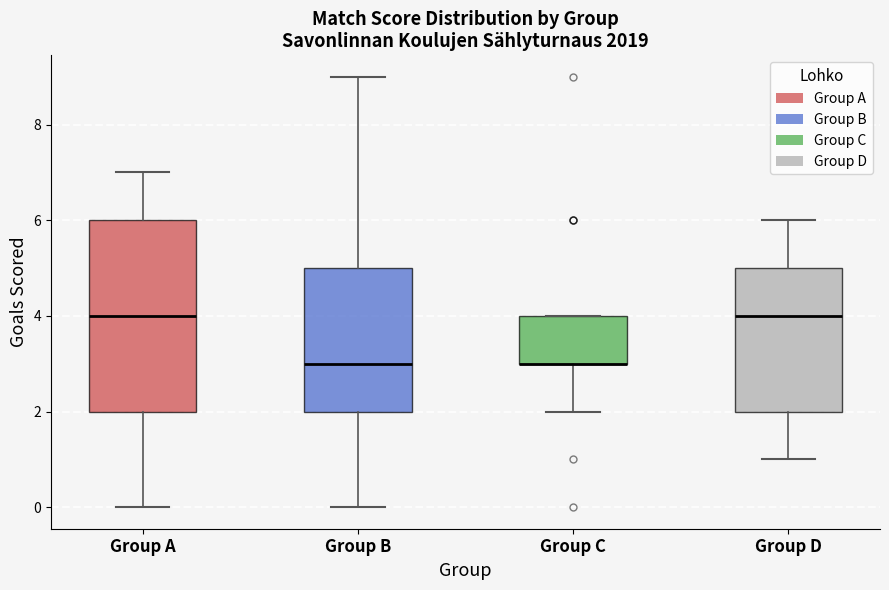

Reading left to right, transcribe this box plot: for each box, give where its median line is, the range the box spans, and where its two whiskers end, as read against the y-axis. The values are not printed on the chart, so give them approximately, as read against the axis.

Group A: median 4, box 2 to 6, whiskers 0 to 7
Group B: median 3, box 2 to 5, whiskers 0 to 9
Group C: median 3 (drawn on the box's lower edge), box 3 to 4, whiskers 2 to 4
Group D: median 4, box 2 to 5, whiskers 1 to 6